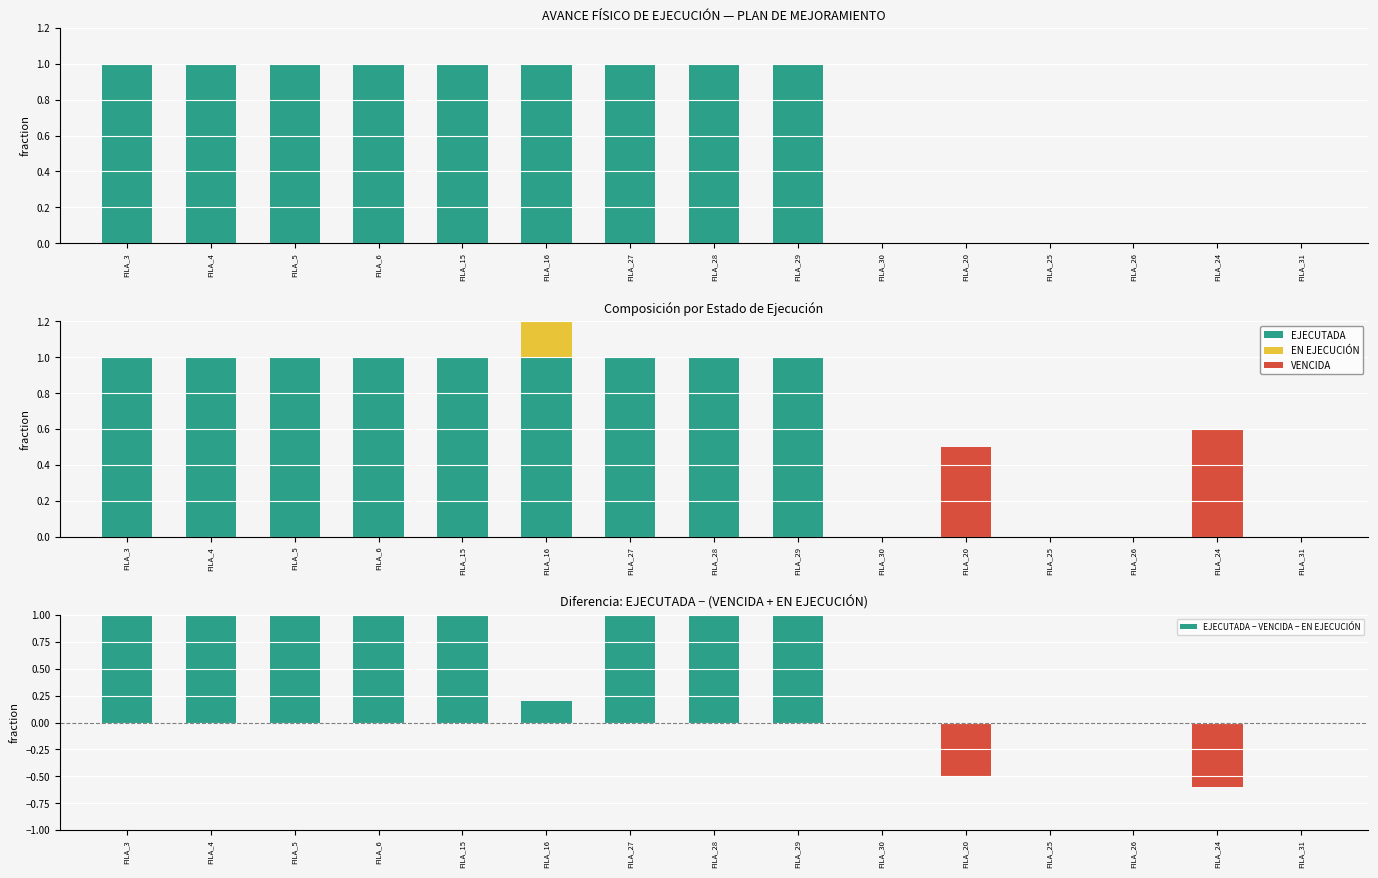

Which series has the largest total across all categories?

EJECUTADA